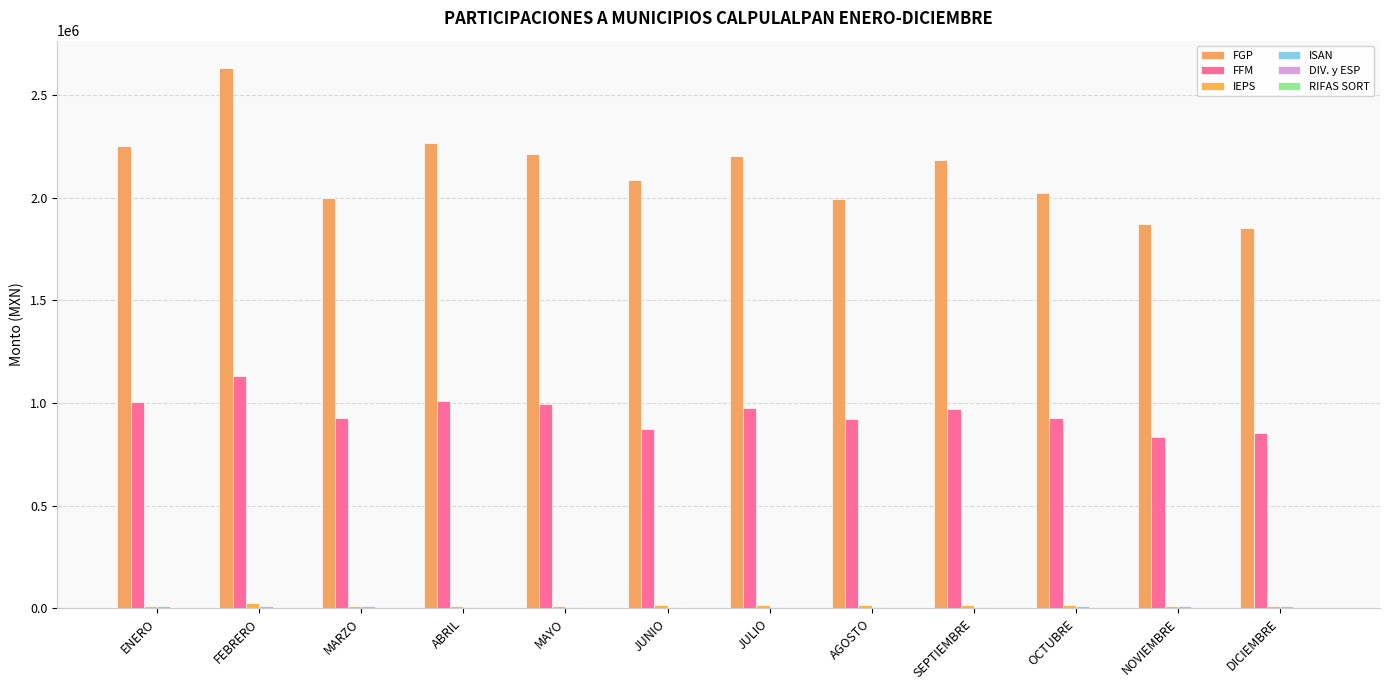

What is the difference between the second highest and minimum values in the DIV. y ESP series?

111.7